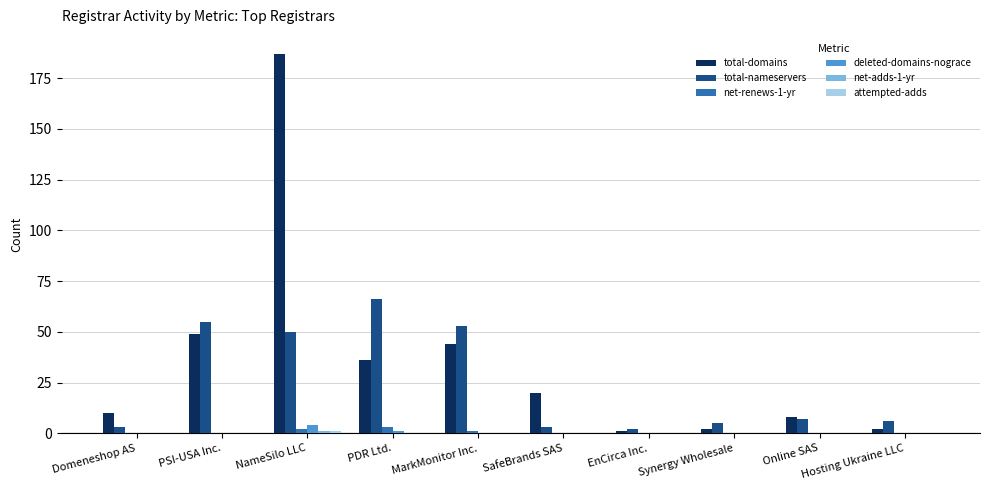

Between NameSilo LLC and Synergy Wholesale, which series saw the biggest shift?

total-domains